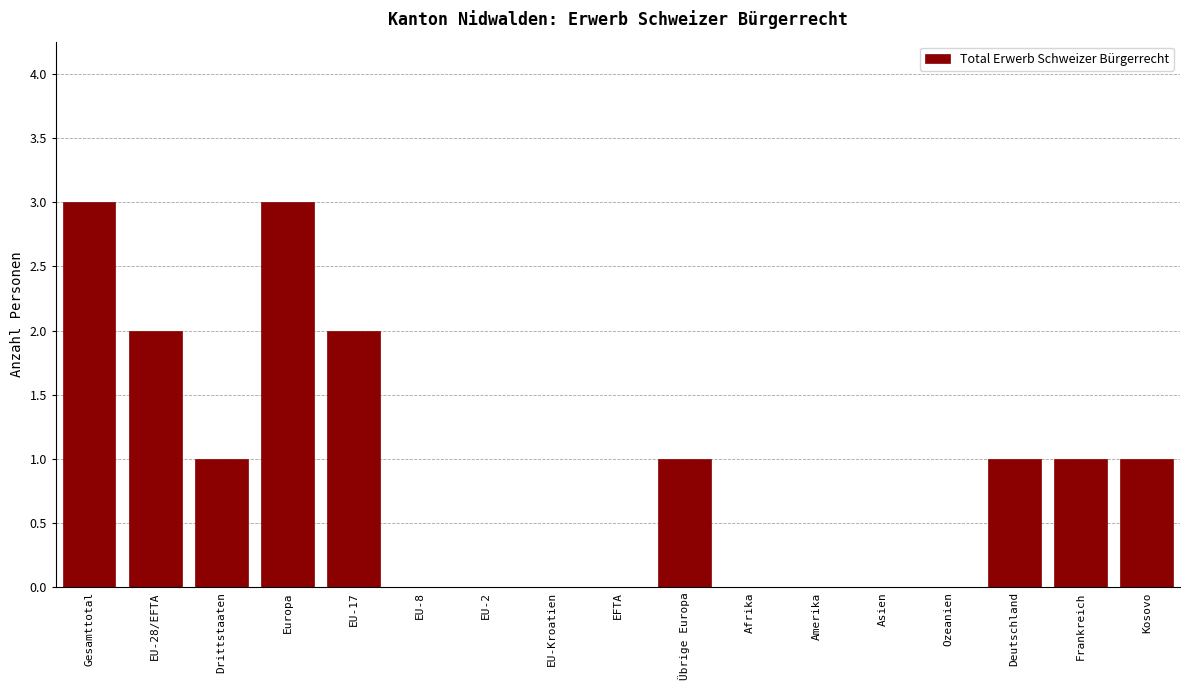

Reading right to left, list all the values displayed in this chart.

Kosovo=1	Frankreich=1	Deutschland=1	Ozeanien=0	Asien=0	Amerika=0	Afrika=0	Übrige Europa=1	EFTA=0	EU-Kroatien=0	EU-2=0	EU-8=0	EU-17=2	Europa=3	Drittstaaten=1	EU-28/EFTA=2	Gesamttotal=3